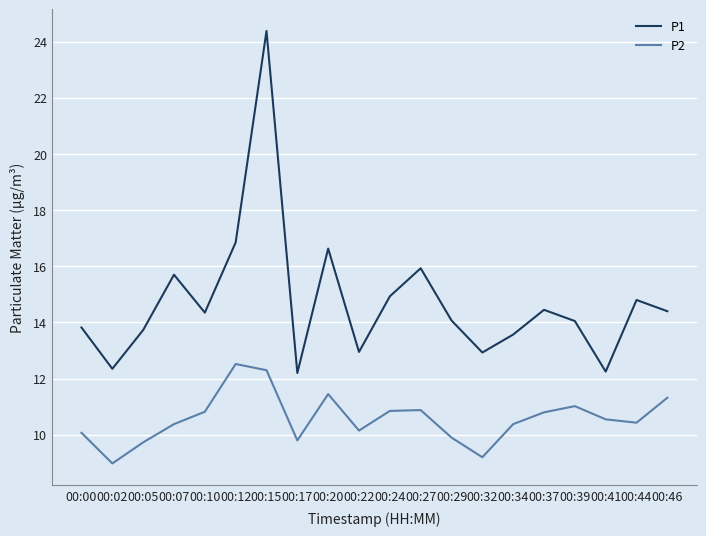

What is the greatest value displayed?

24.4